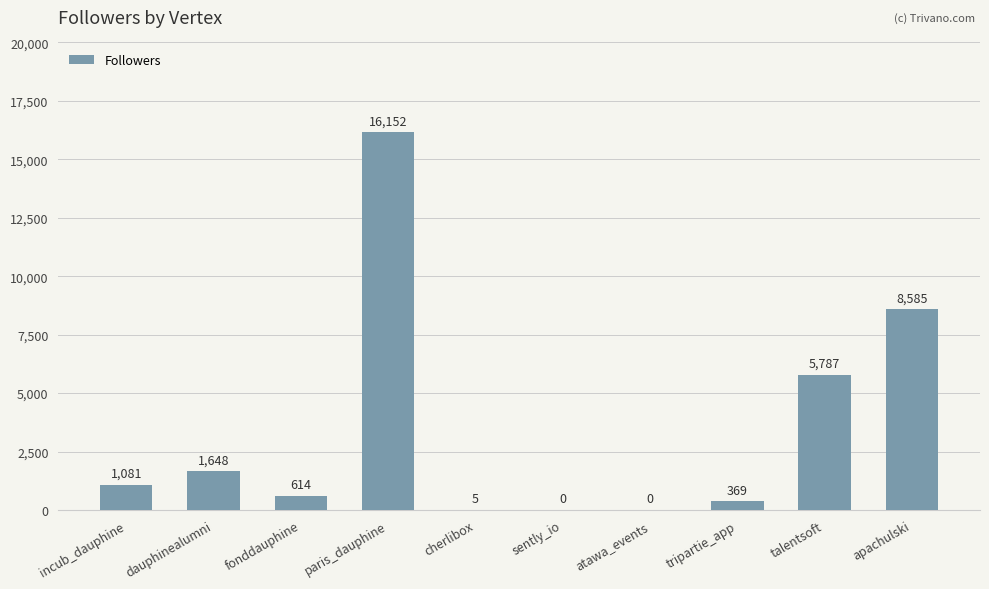

Does the chart contain stacked bars?

No